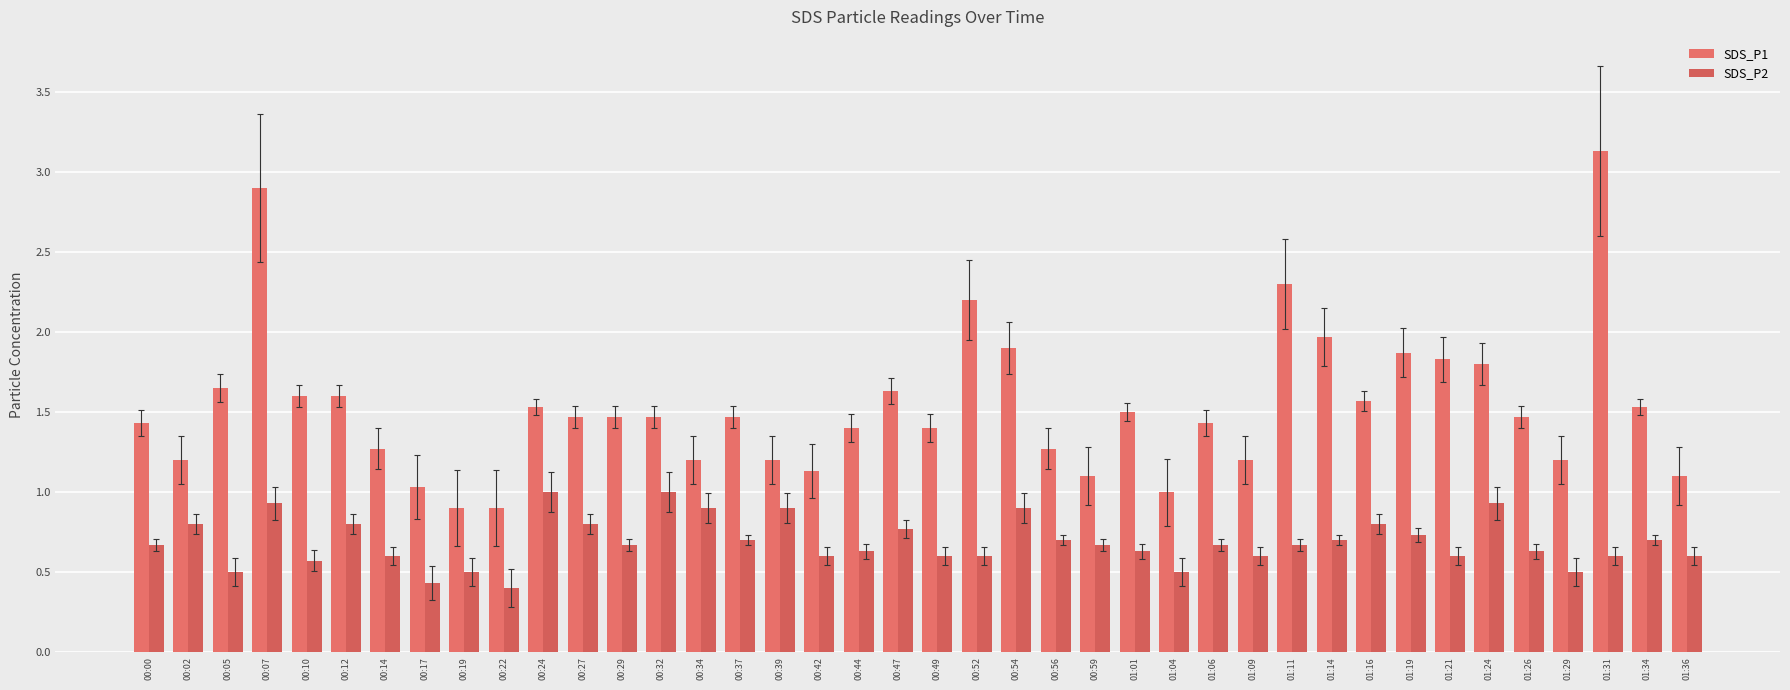

Which series has the largest range (max minus min)?

SDS_P1